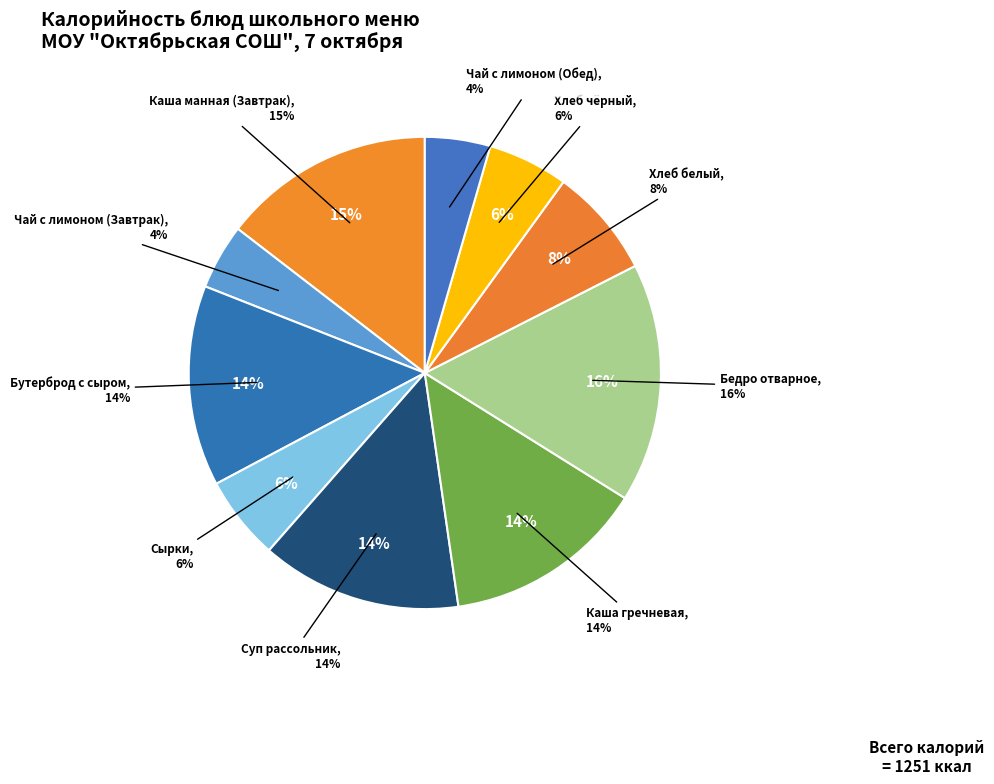

The Каша манная (Завтрак) slice represents 15% of the pie. True or false?

True